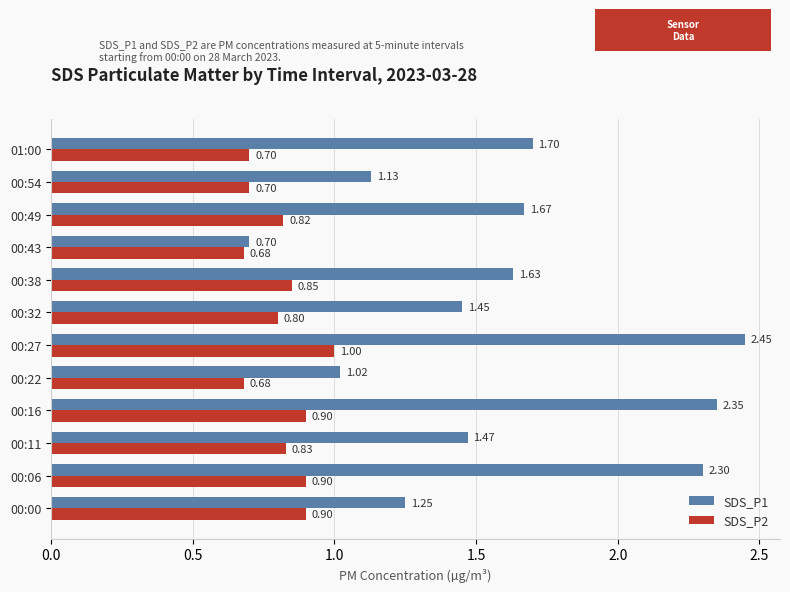

How many data points does each series have?

12